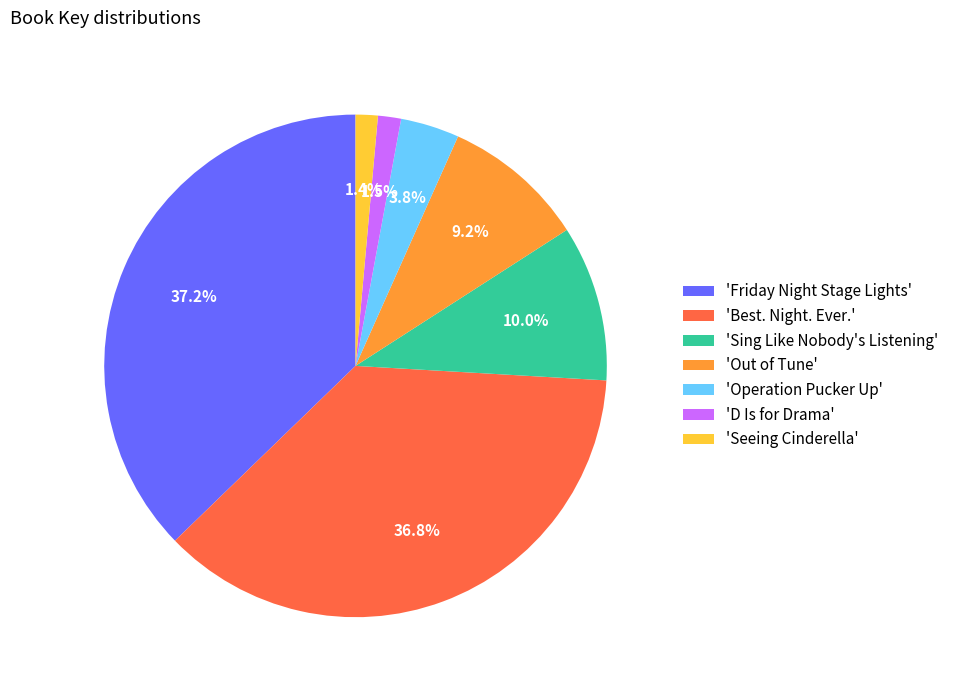

Which has a higher value, 'D Is for Drama' or 'Operation Pucker Up'?

'Operation Pucker Up'